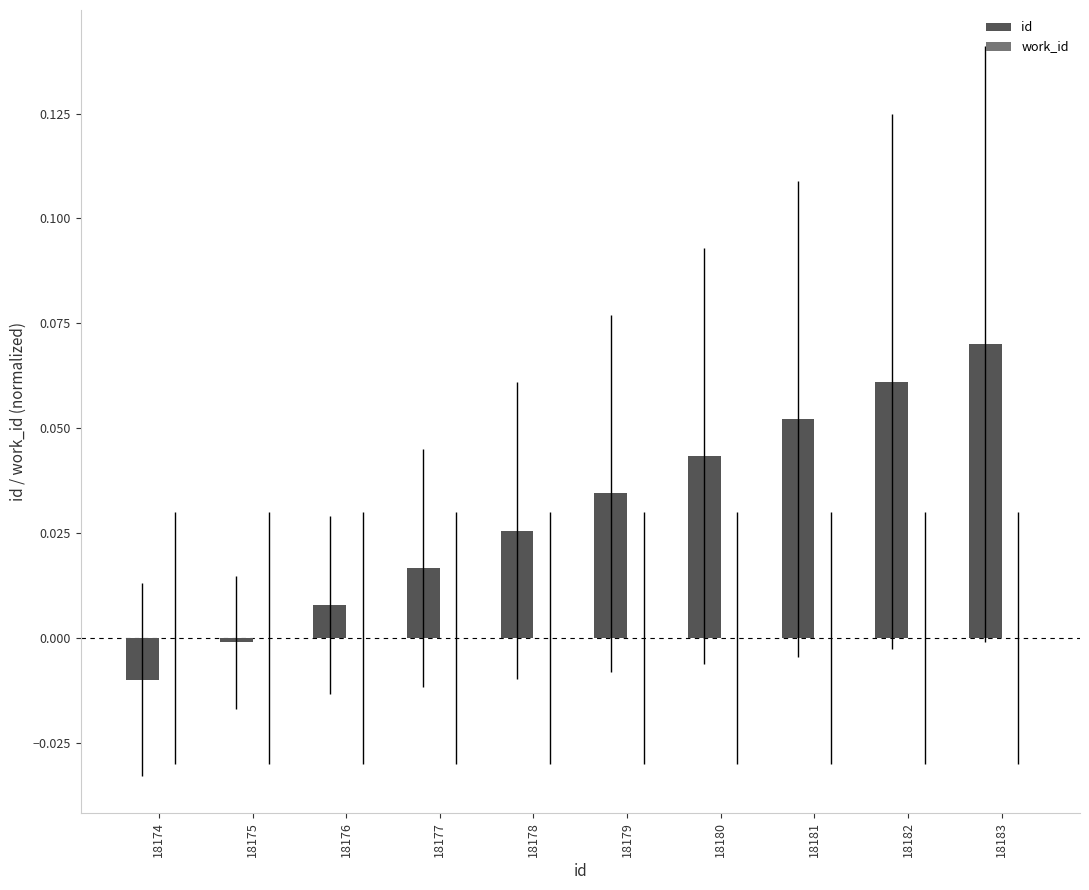

How many bars are there in total?

10